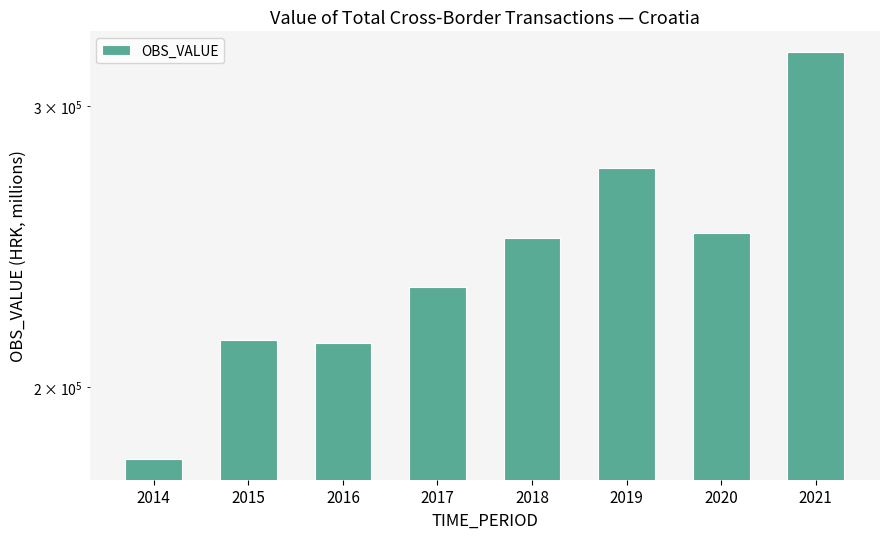

Which has a higher value, 2020 or 2019?

2019